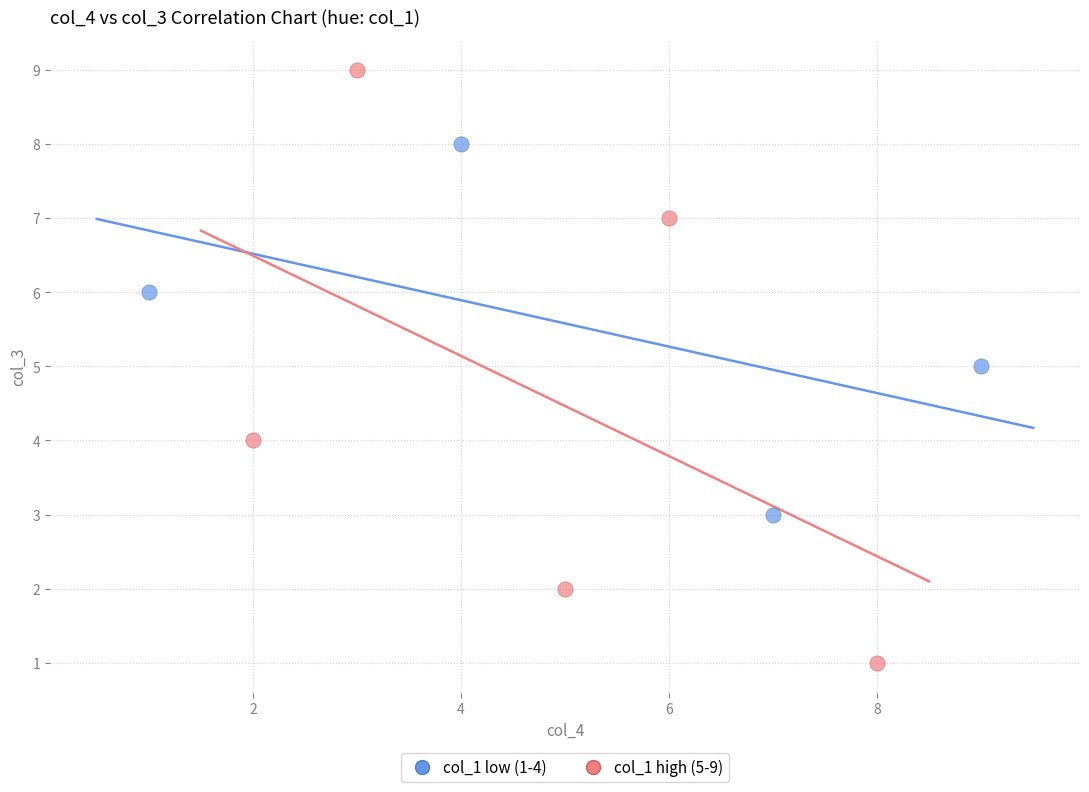

Which series has the largest Y range (max minus min)?

col_1 high (5-9)